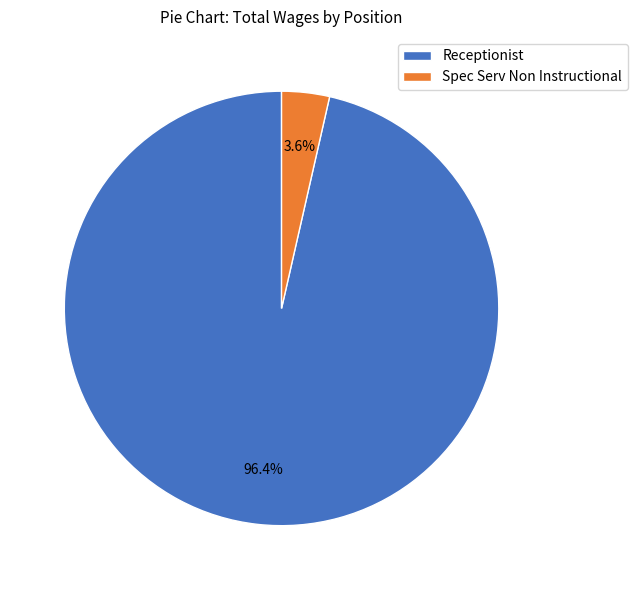

Does any single category account for the majority?

Yes